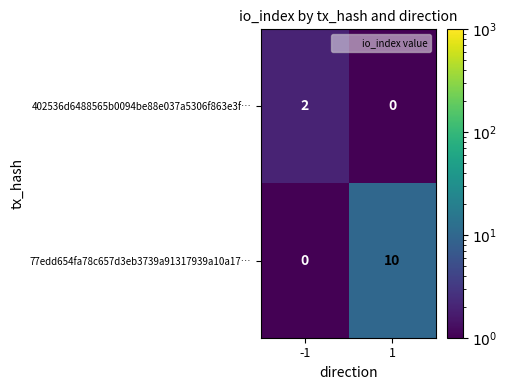

What is the difference between the 77edd654fa78c657d3eb3739a91317939a10a17… values at 1 and -1?

10